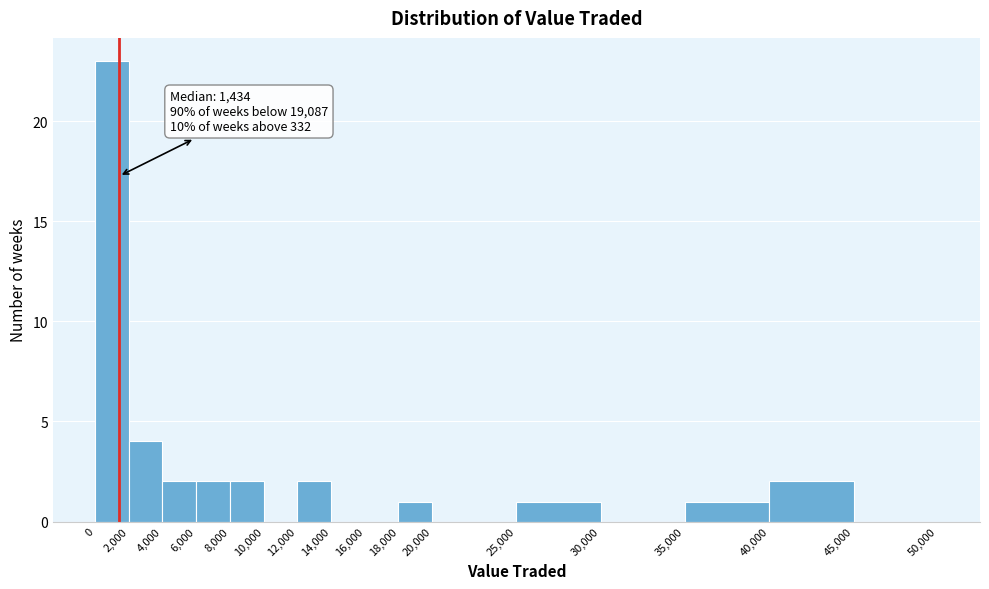

Which range on the x-axis has the tallest bar?

0 to 2,000